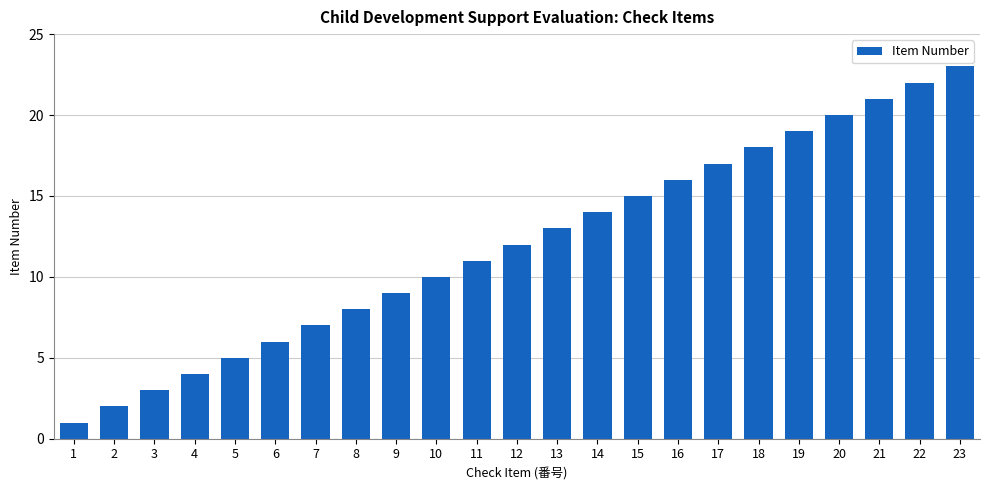

What is the change in value from 1 to 11?

+10